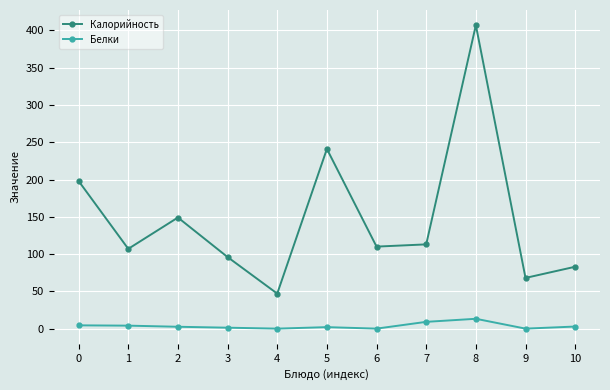

What is the value of the Калорийность point at the 8th from the left?

113.0